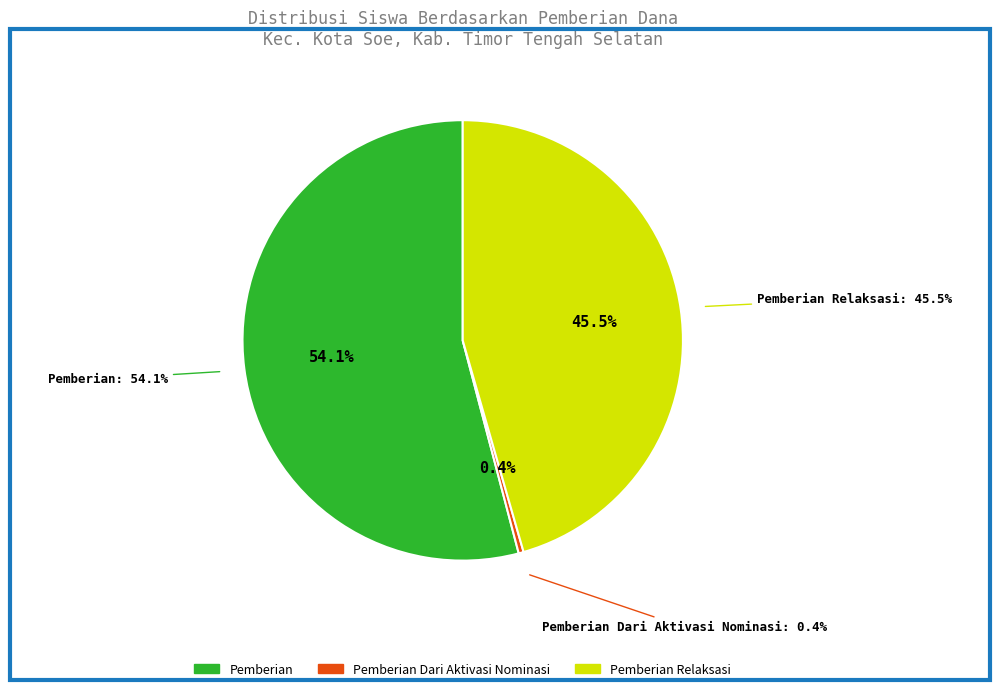

Is there a majority slice in this chart?

No